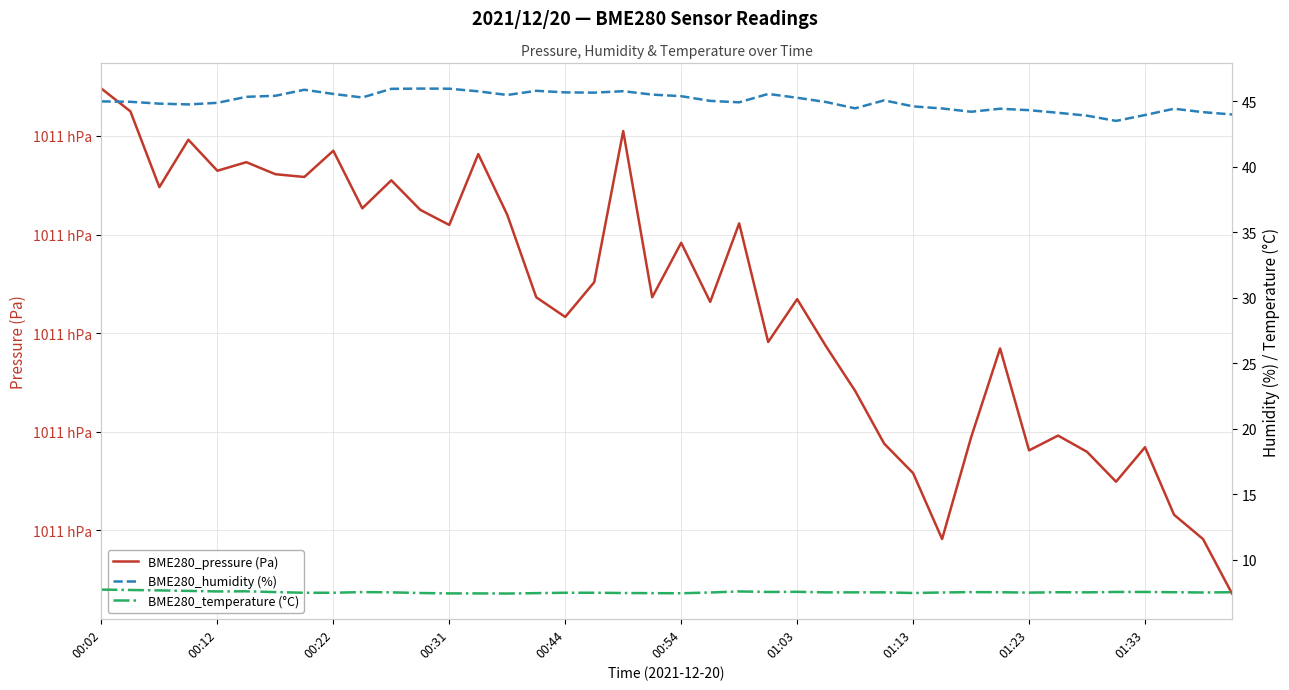

What is the value of the BME280_humidity (%) point at the 3rd from the left?

44.8